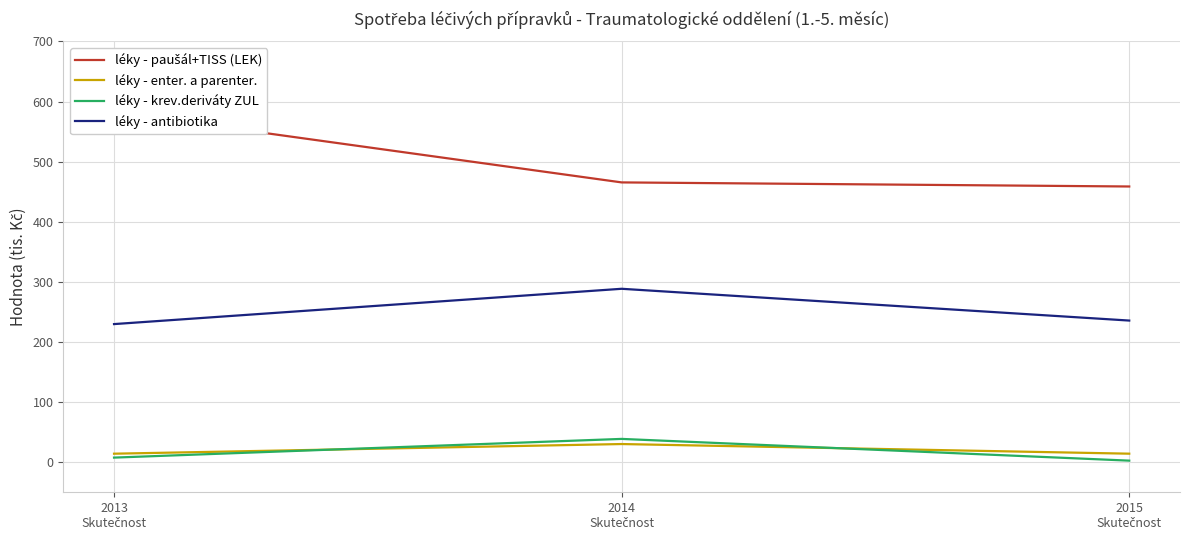

Is it true that léky - paušál+TISS (LEK) equals 819.4 at 2015
Skutečnost?

False